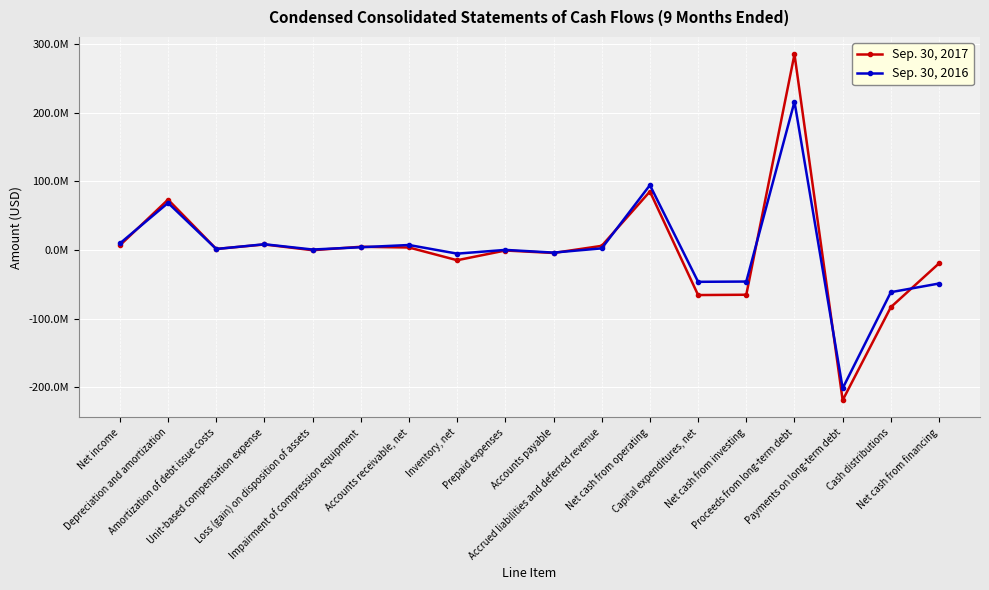

What are all the series names shown in the legend?

Sep. 30, 2017, Sep. 30, 2016